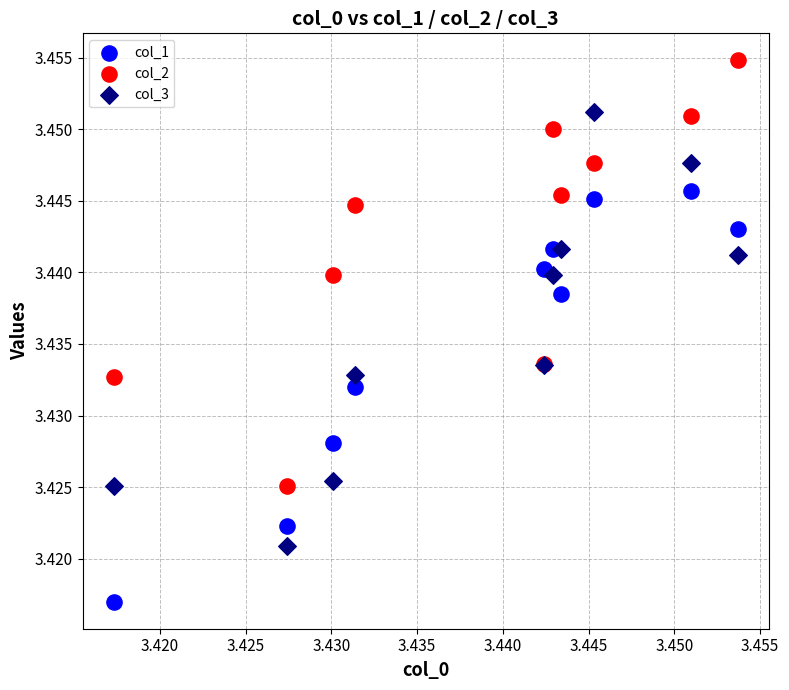

Which series has the widest spread of Y values?

col_3